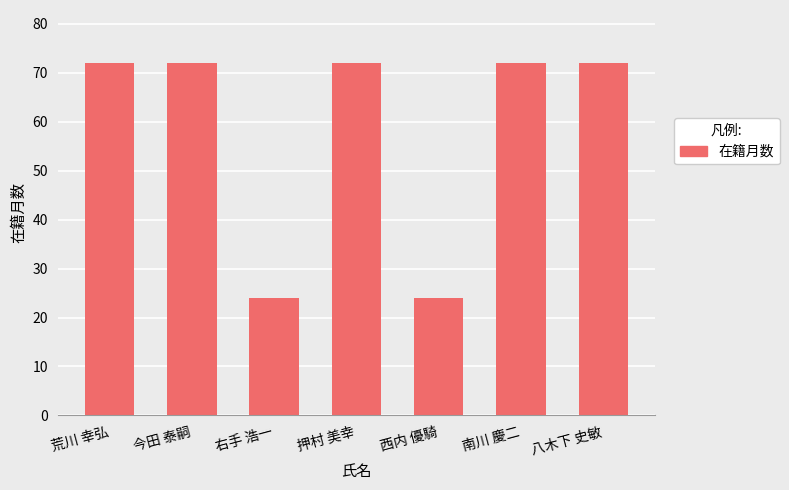

What is the difference between the maximum and minimum values?

48